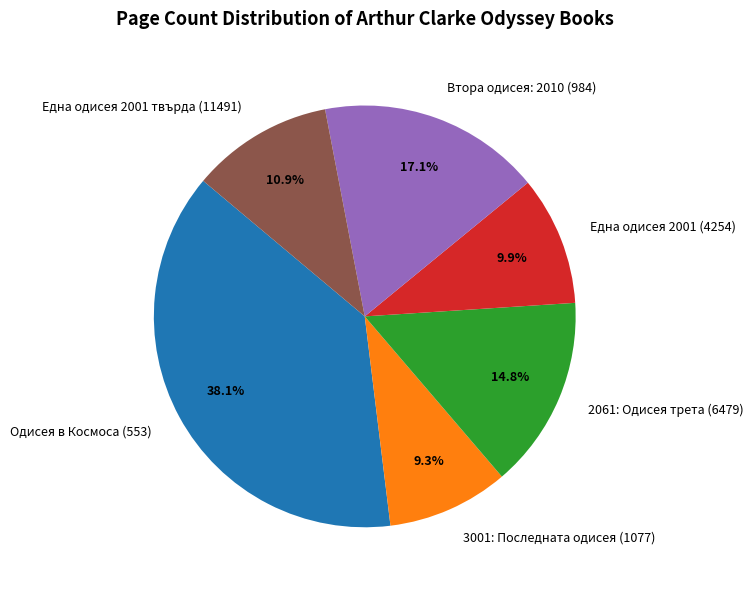

Is it true that Втора одисея: 2010 (984) is 17% of the pie?

True